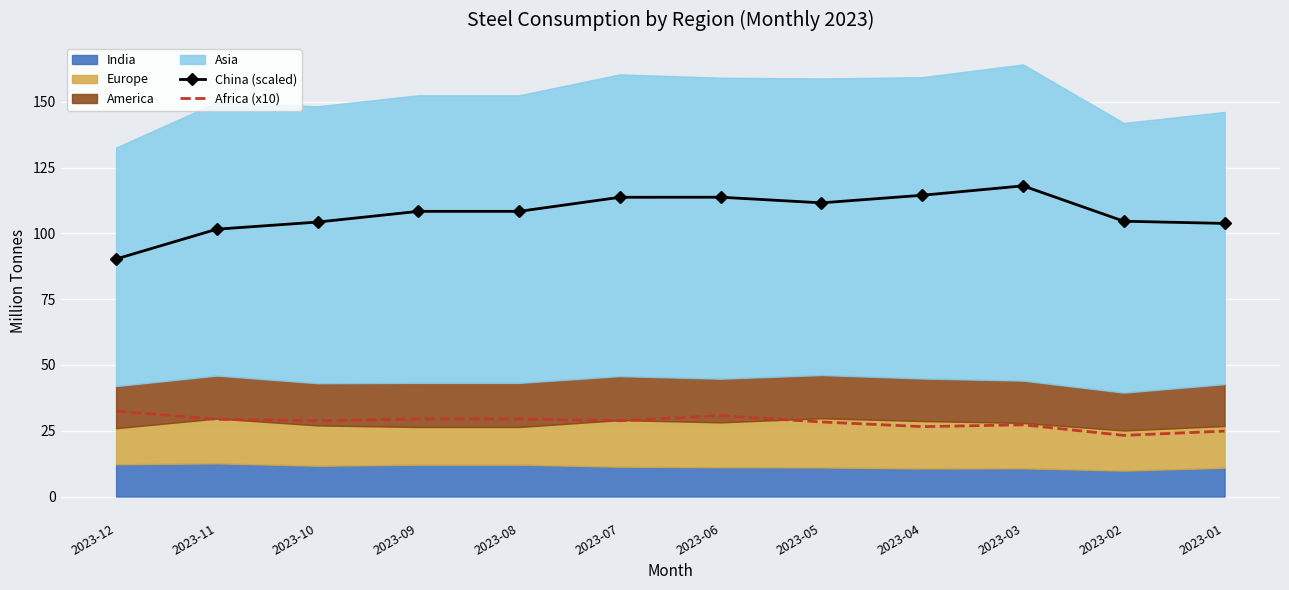

True or false: China (scaled) and Africa (x10) intersect in this chart.

False